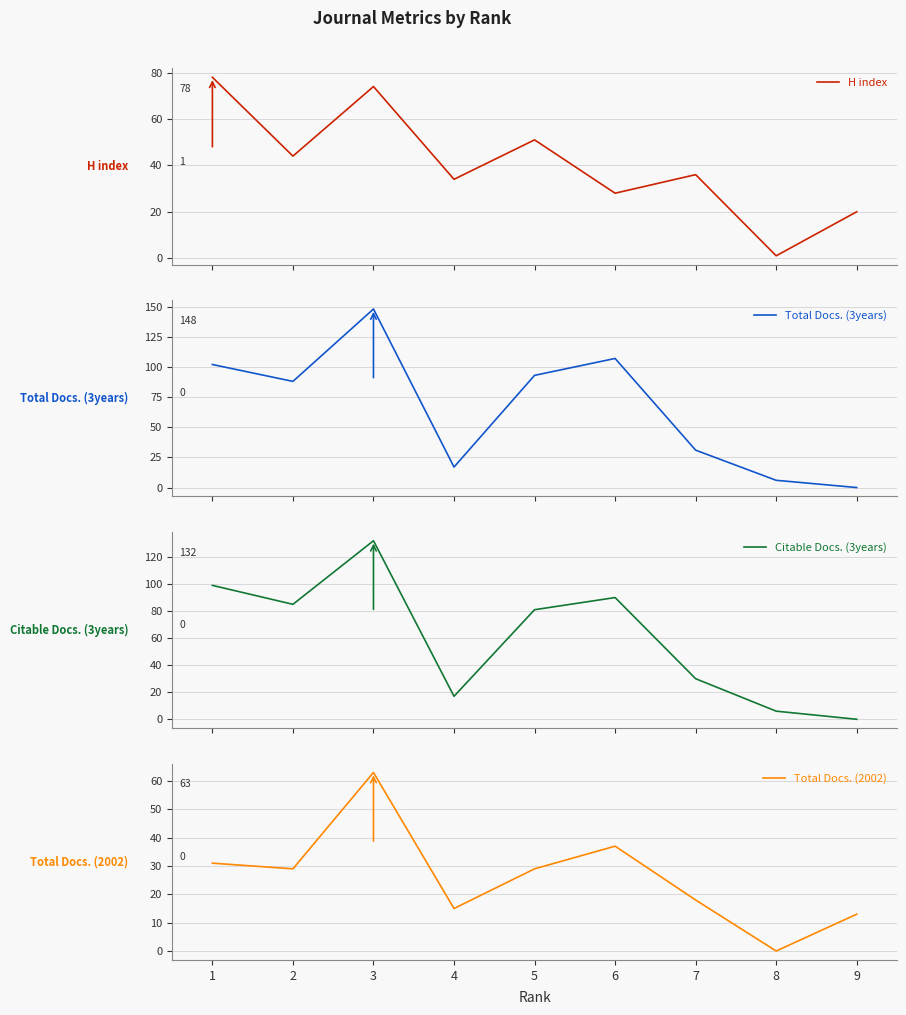

At which label does Citable Docs. (3years) reach its minimum?

9